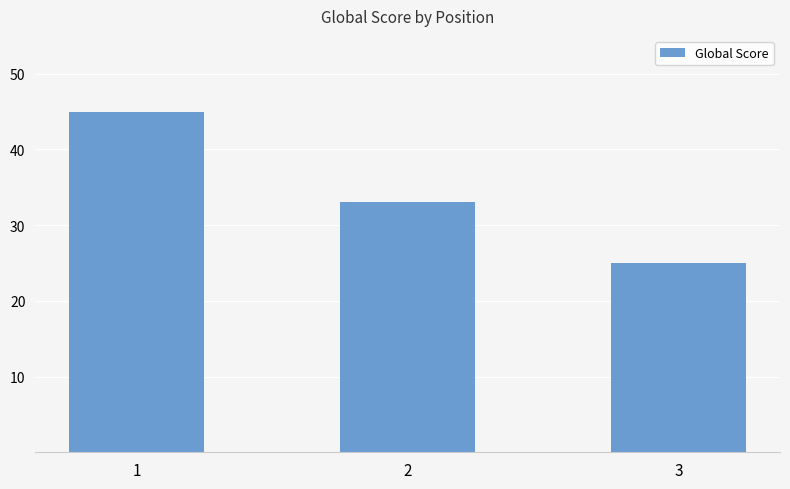

Which label corresponds to the smallest value in the chart?

3